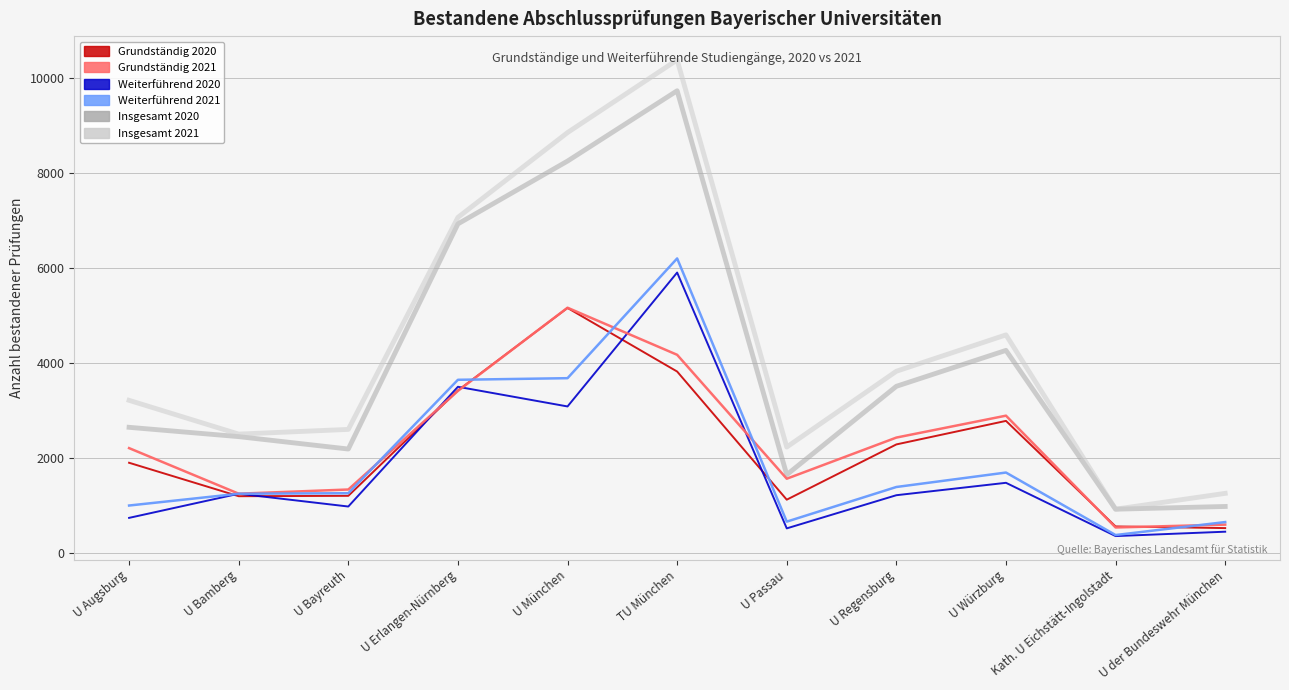

Which series has the largest total across all categories?

Insgesamt 2021